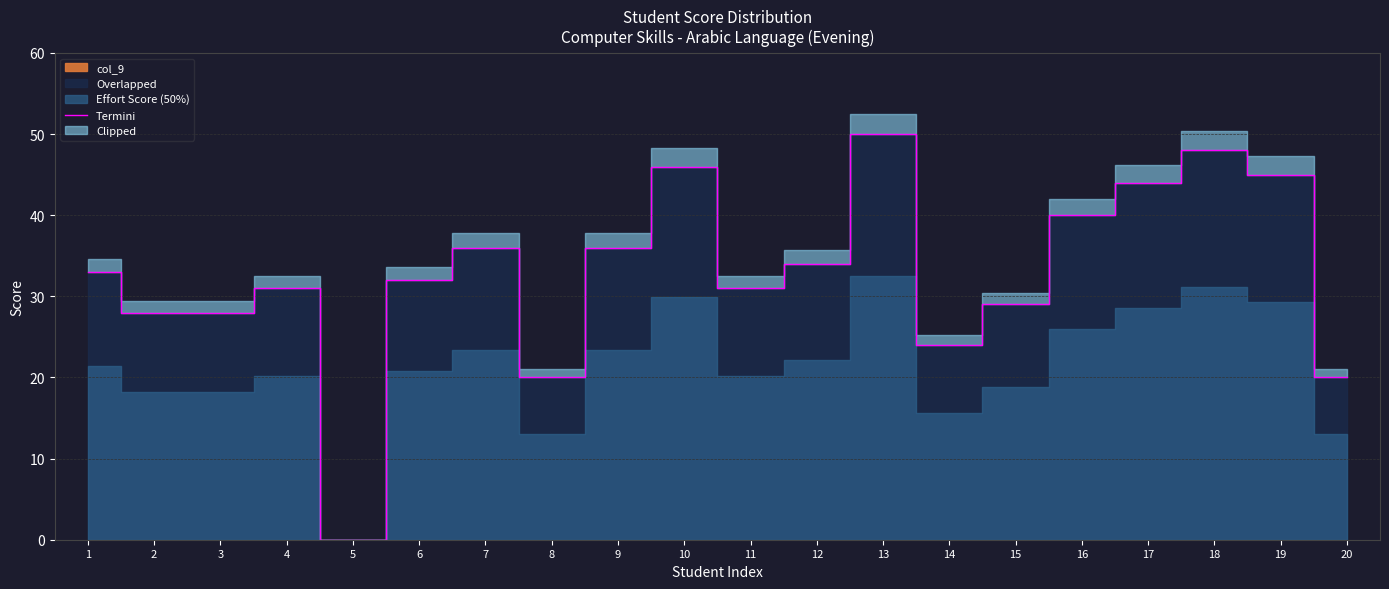

Is it true that the value at 9 is 50?

False